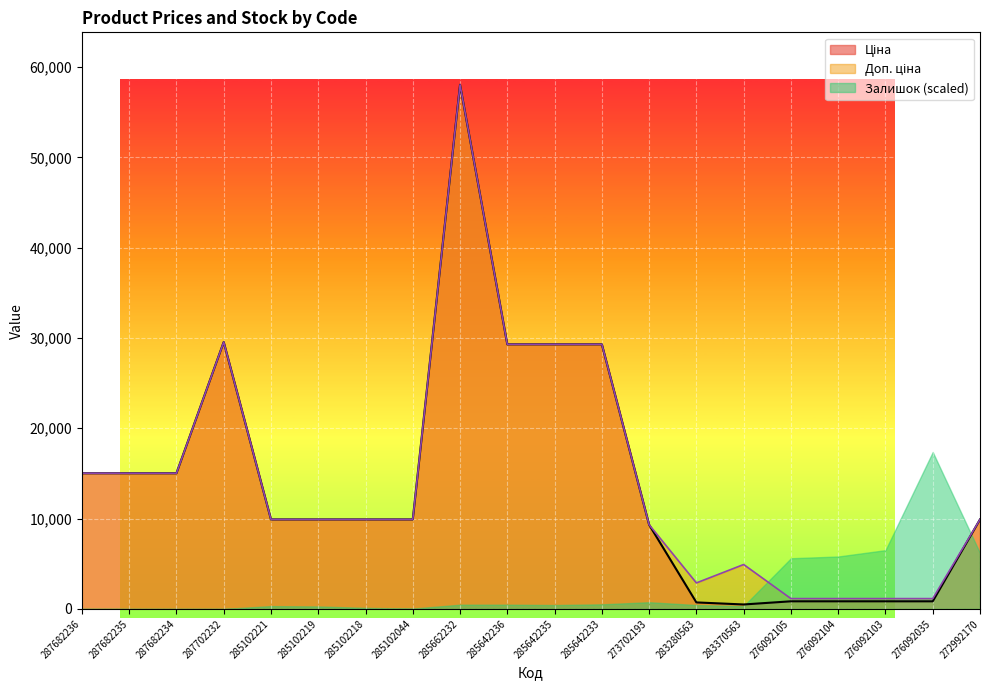

At which label does Ціна first exceed 9908?

287682236